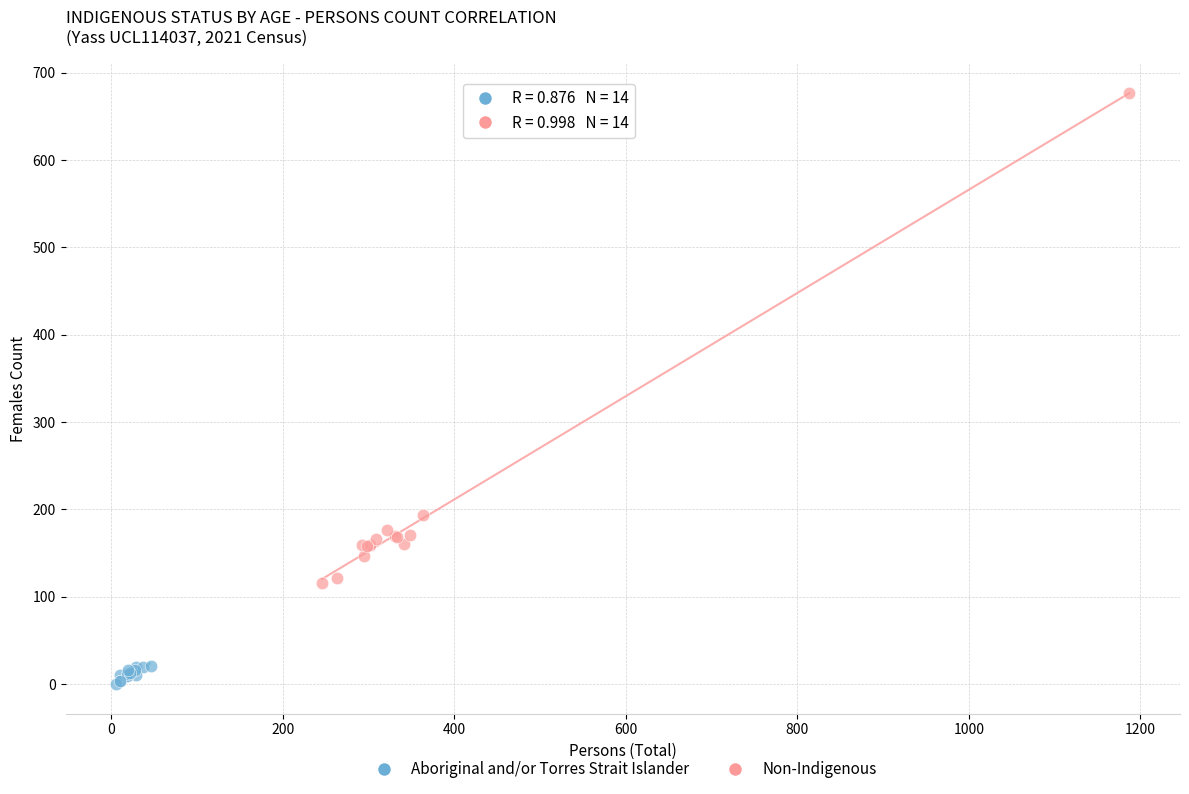

Which series contains the lowest Y value?

Aboriginal and/or Torres Strait Islander